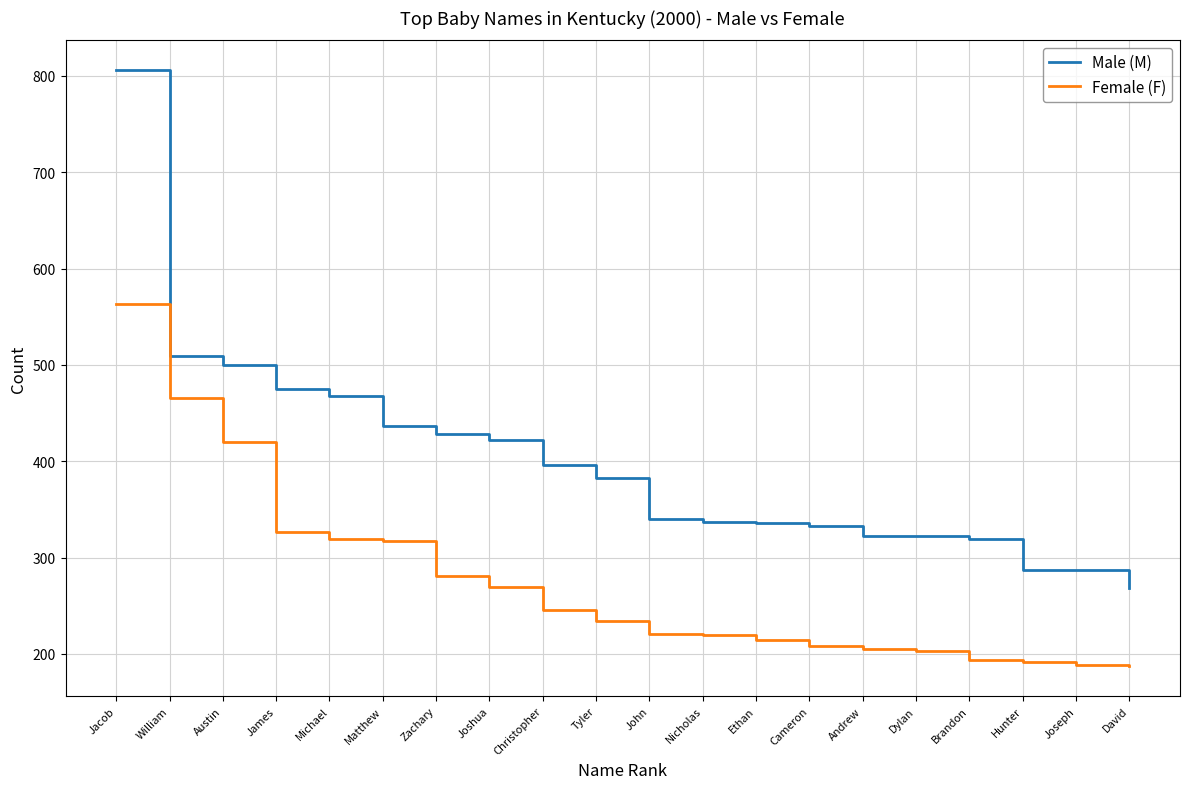

What is the sum of all Female (F) values?

5472